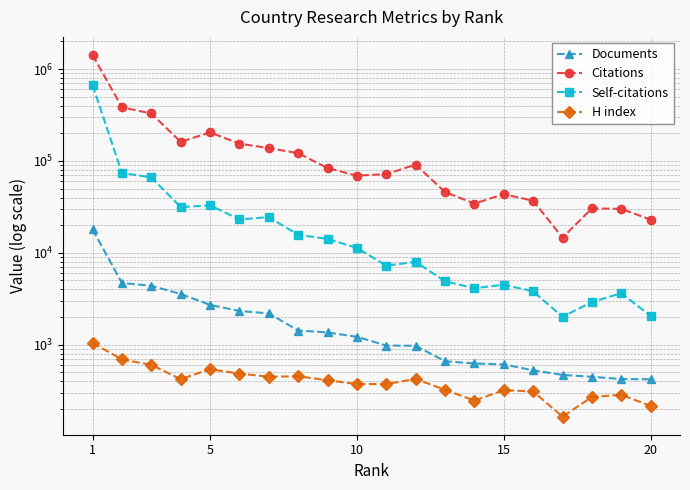

How many data points in Self-citations are less than 11309?

10